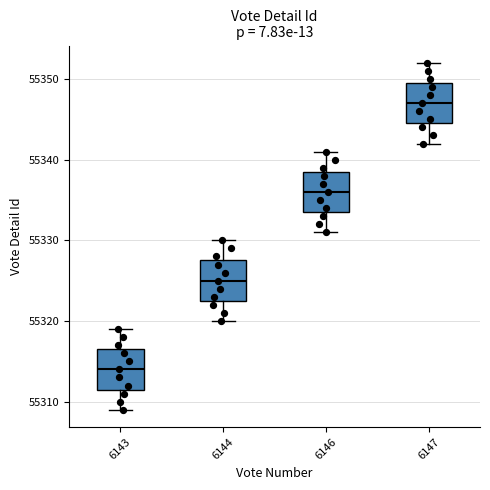

Which box's median line is the lowest?

6143